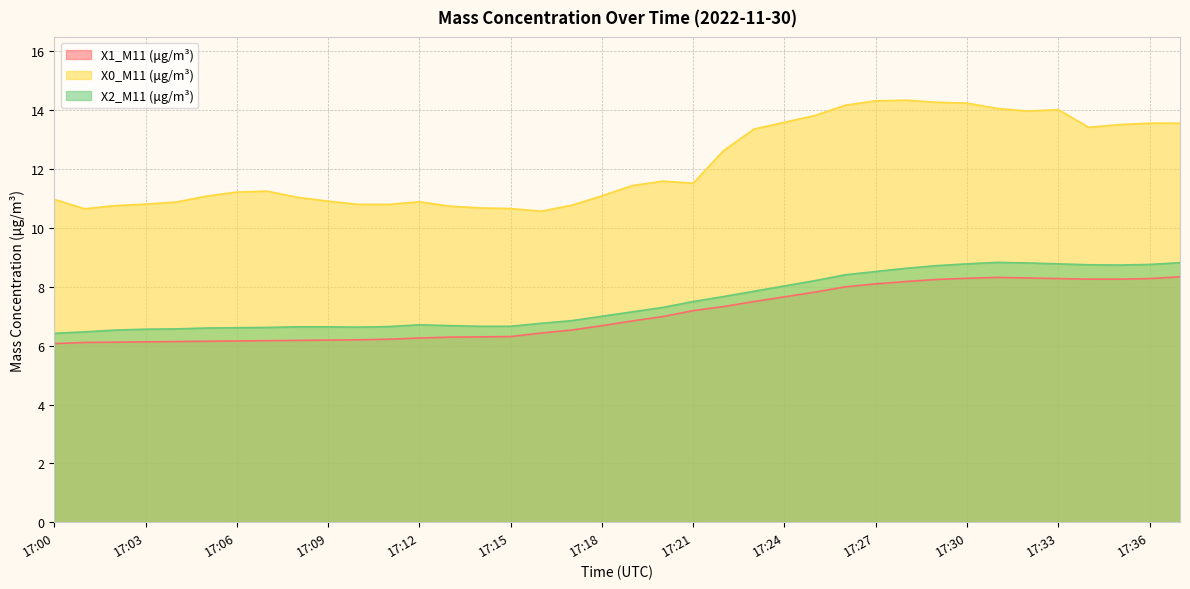

What is the difference between the highest and lowest values at 17:17?

4.2